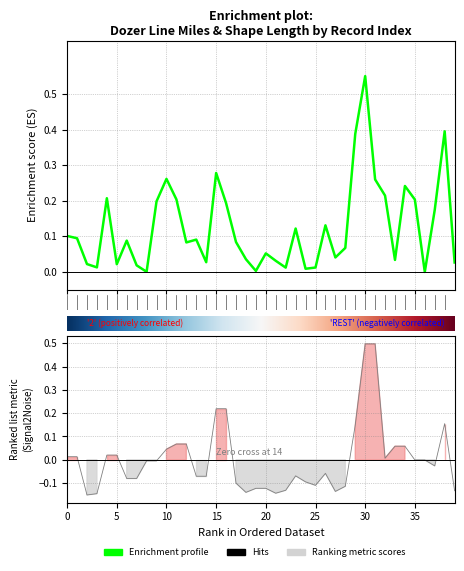

Reading right to left, what are all the values shown in this chart?

Miles: 39=0.0	38=0.4	37=0.2	36=0.0	35=0.2	34=0.2	33=0.0	32=0.2	31=0.3	30=0.6	29=0.4	28=0.1	27=0.0	26=0.1	25=0.0	24=0.0	23=0.1	22=0.0	21=0.0	20=0.1	19=0.0	18=0.0	17=0.1	16=0.2	15=0.3	14=0.0	13=0.1	12=0.1	11=0.2	10=0.3	9=0.2	8=0.0	7=0.0	6=0.1	5=0.0	4=0.2	3=0.0	2=0.0	1=0.1	0=0.1
Shape_Leng: 39=-0.1	38=0.2	37=-0.0	36=-0.0	35=-0.0	34=0.1	33=0.1	32=0.0	31=0.5	30=0.5	29=0.1	28=-0.1	27=-0.1	26=-0.1	25=-0.1	24=-0.1	23=-0.1	22=-0.1	21=-0.1	20=-0.1	19=-0.1	18=-0.1	17=-0.1	16=0.2	15=0.2	14=-0.1	13=-0.1	12=0.1	11=0.1	10=0.0	9=-0.0	8=-0.0	7=-0.1	6=-0.1	5=0.0	4=0.0	3=-0.1	2=-0.2	1=0.0	0=0.0